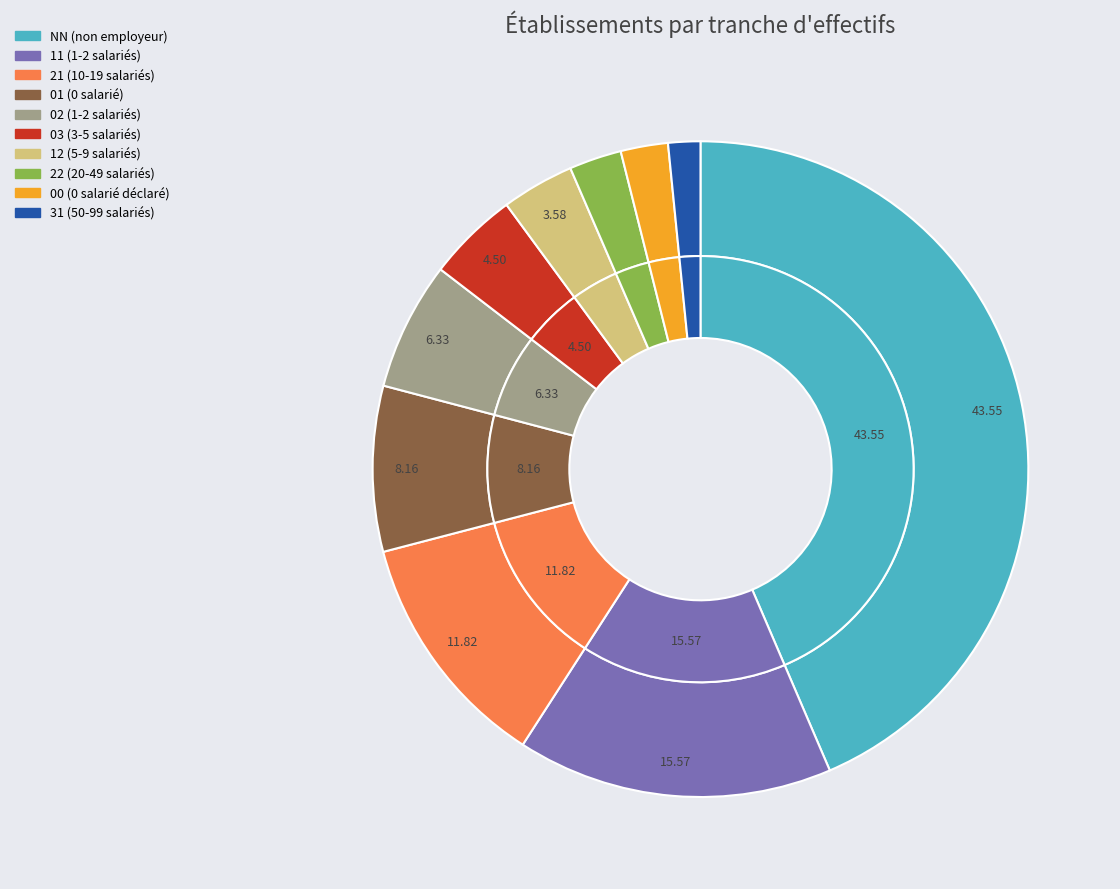

To the nearest percent, what portion does 12 represent?

4%